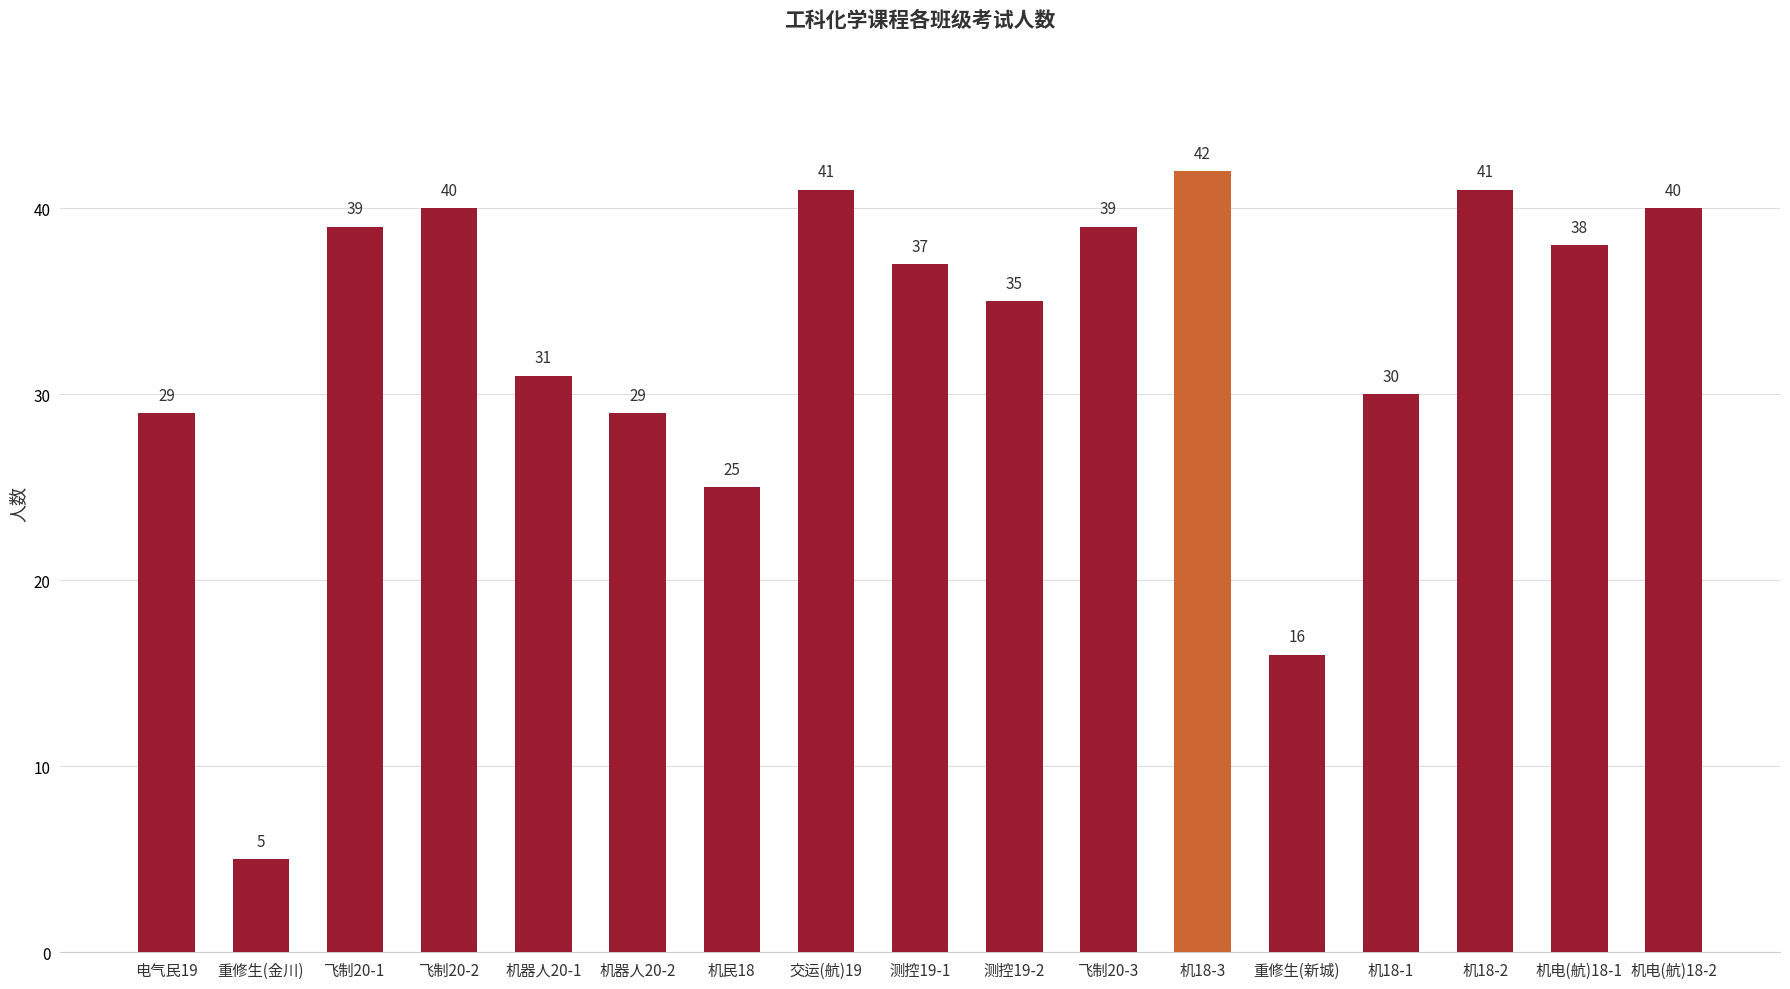

Which category has the highest value across all series?

机18-3